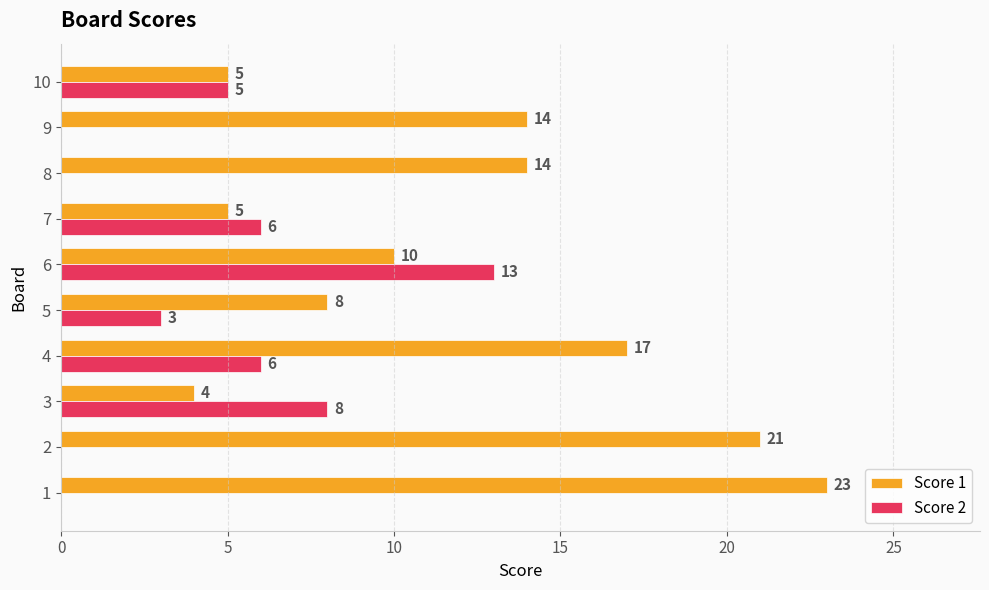

What is the approximate value of Score 1 at 6?

10